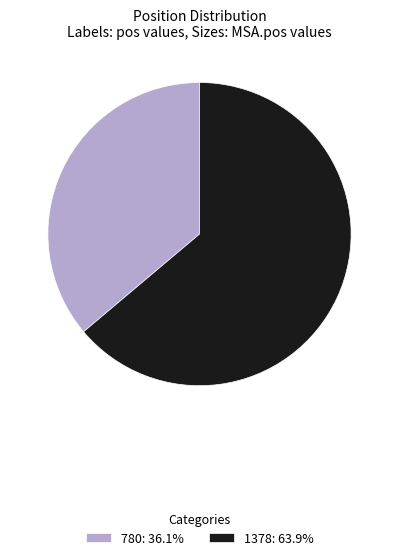

Approximately how many times larger is the value at 780 compared to 1378?

0.6